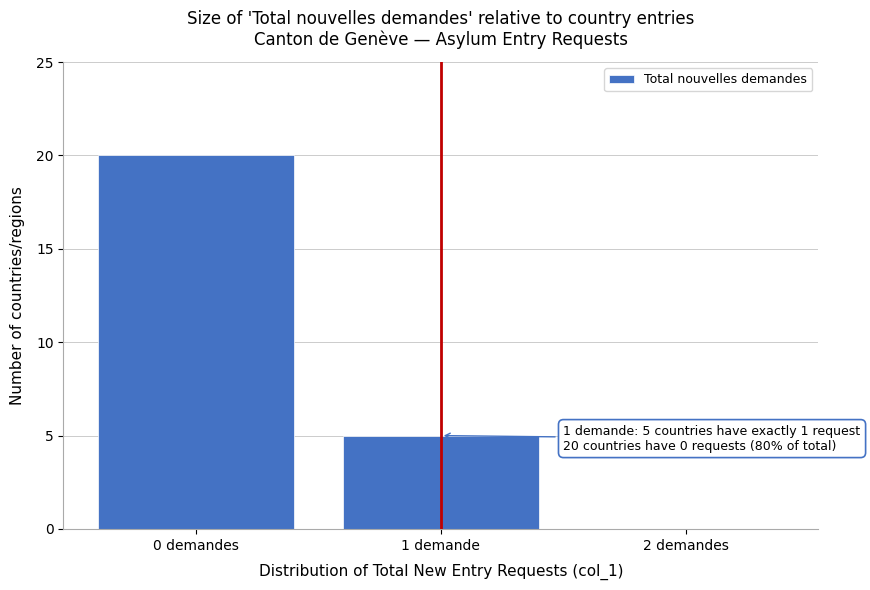

Reading right to left, list all the values displayed in this chart.

2 demandes=0	1 demande=5	0 demandes=20